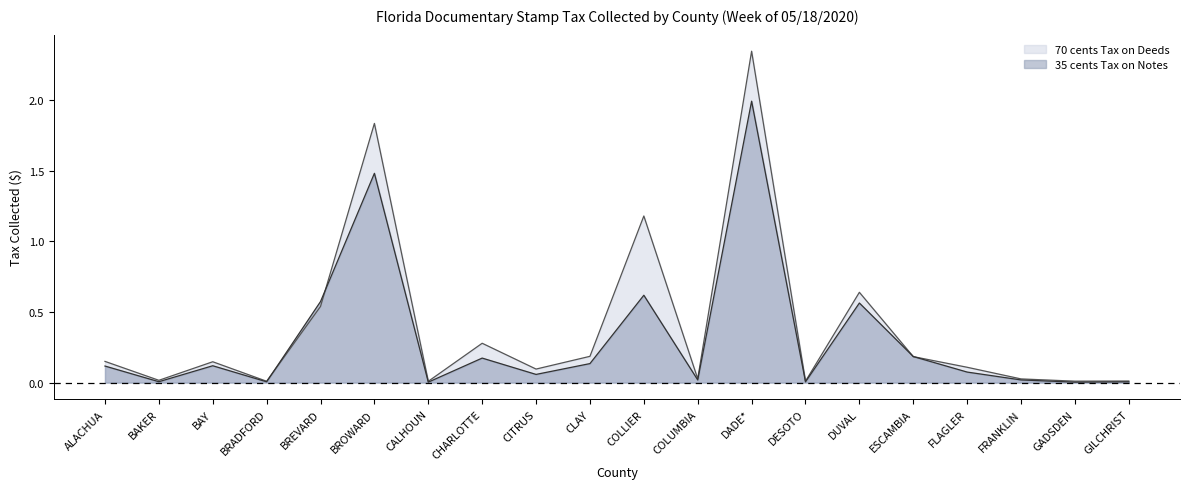

Is it true that 70 cents Tax on Deeds equals 0.0 at FRANKLIN?

True